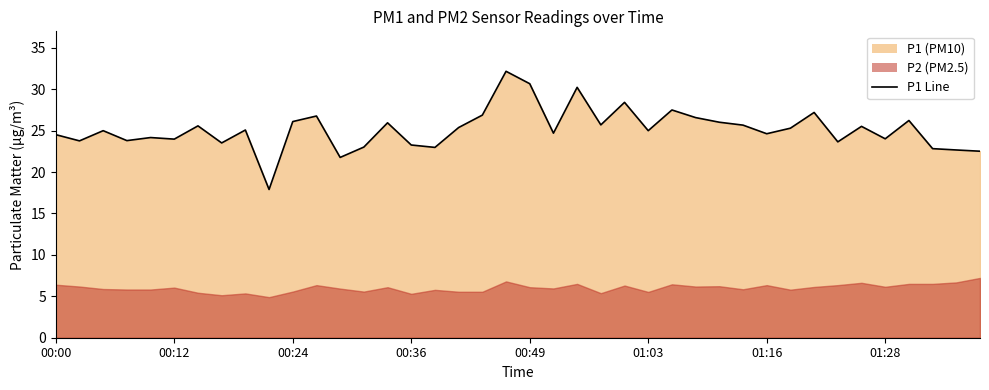

Rank the categories by value from lowest to highest.

9, 12, 39, 38, 37, 16, 13, 15, 01:28, 33, 00:12, 00:36, 01:03, 35, 00:49, 00:00, 30, 21, 00:24, 25, 8, 31, 17, 34, 01:16, 29, 23, 14, 28, 10, 36, 27, 11, 18, 32, 26, 24, 22, 20, 19